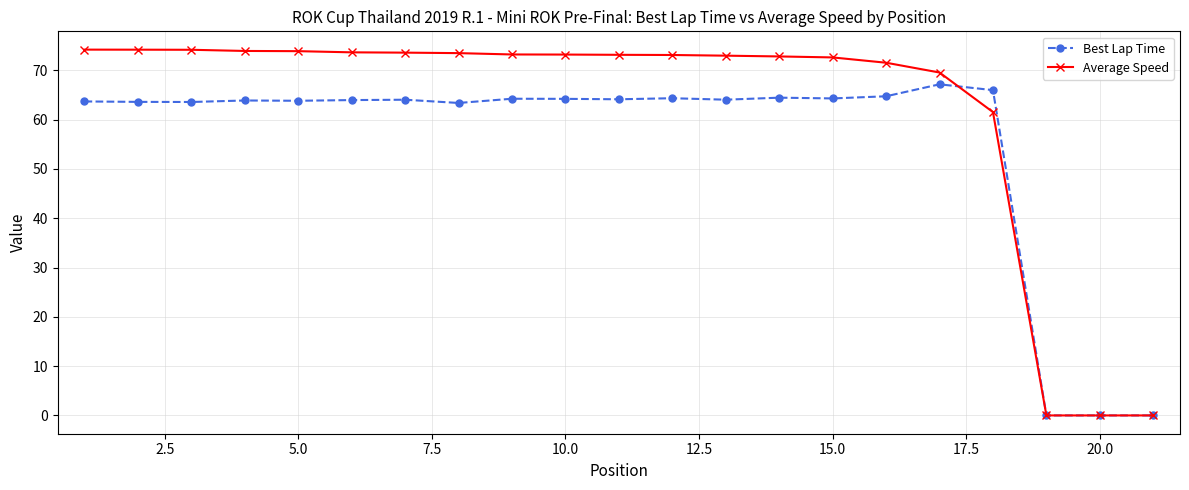

Rank the series by their maximum value, from highest to lowest.

Average Speed, Best Lap Time